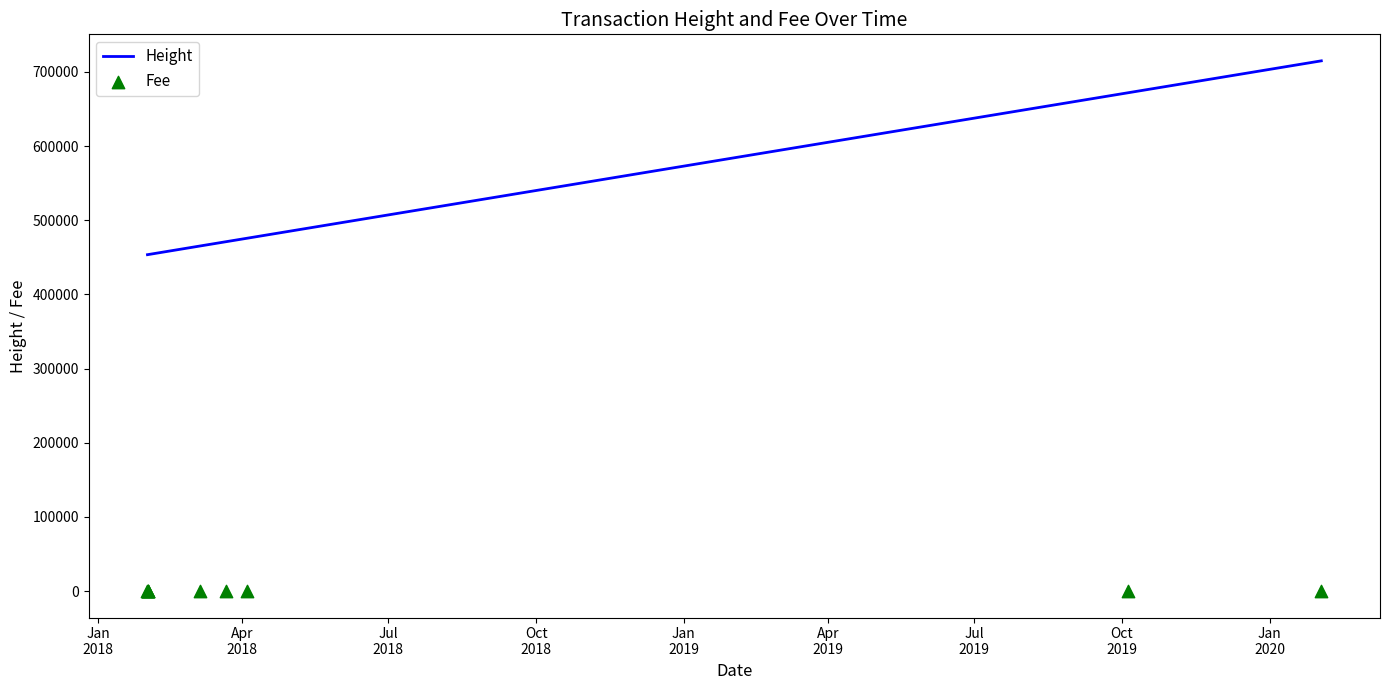

Which series reaches the maximum Y coordinate?

Height